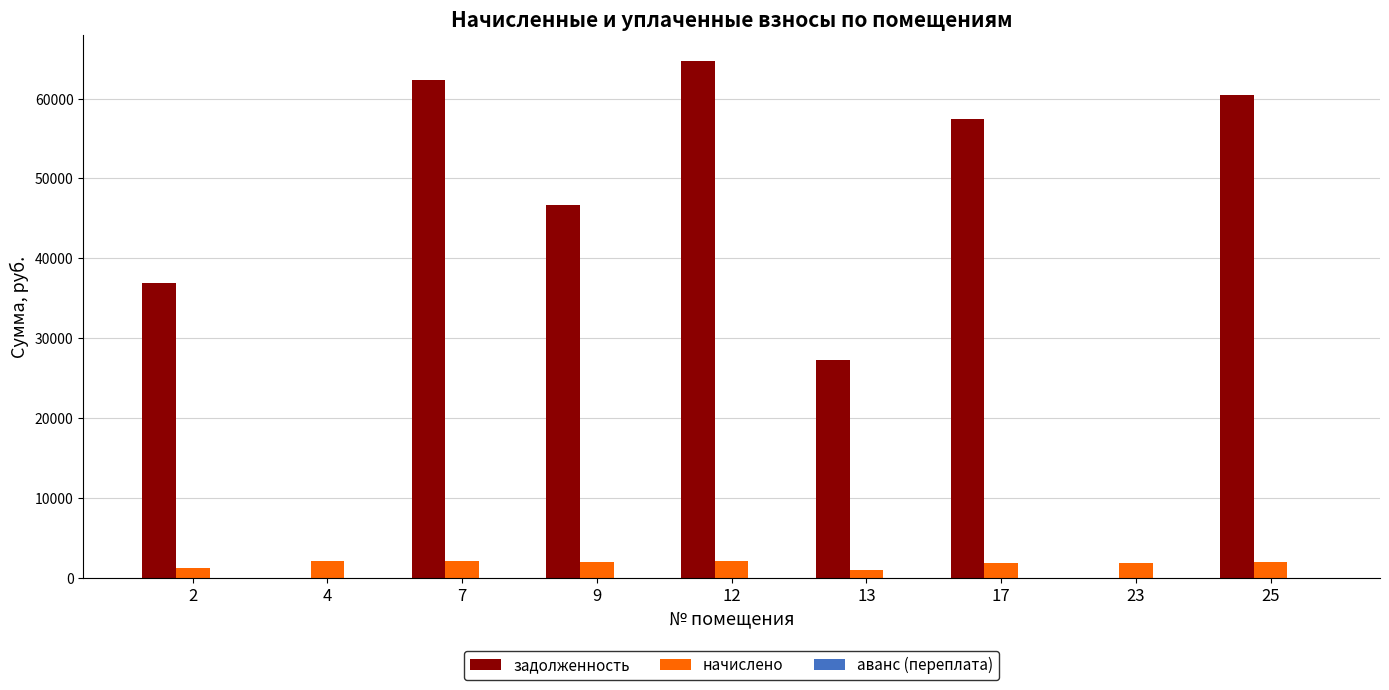

The value of задолженность at 9 is 46619.3. True or false?

True